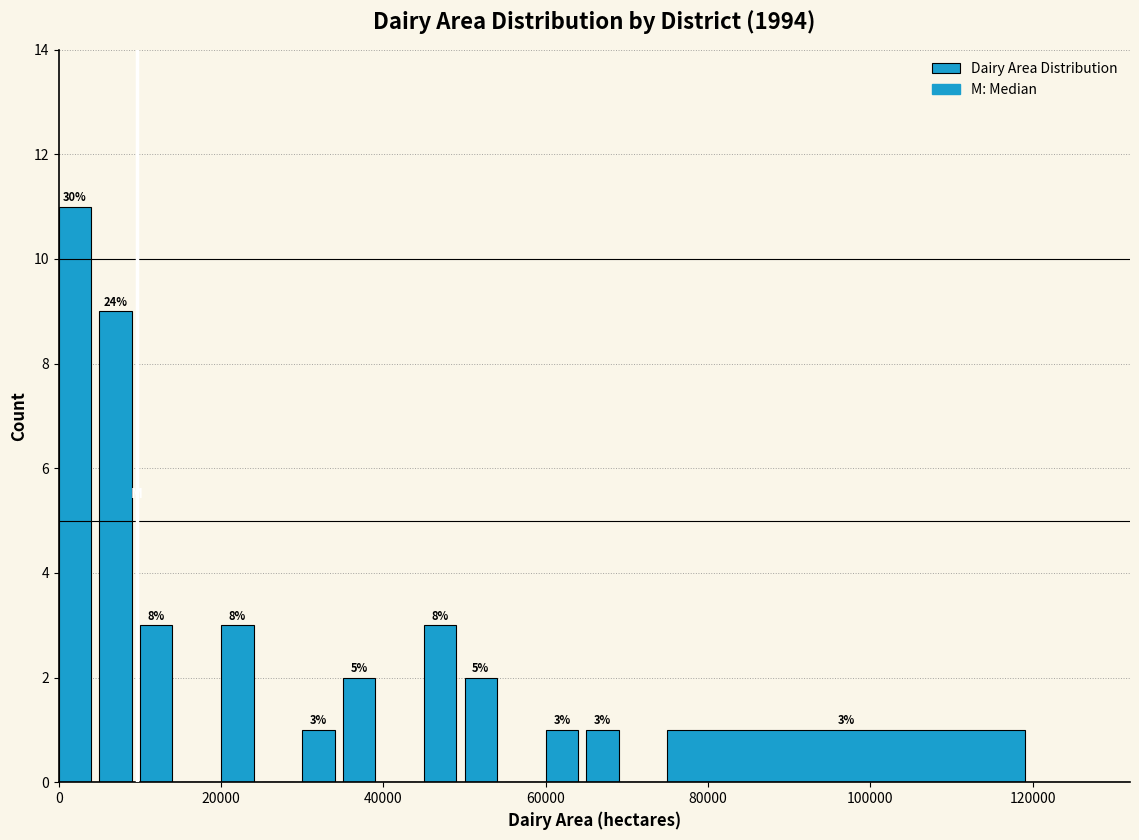

Around what value on the x-axis is the tallest bar? Give the approximate position of its centre, as read against the axis.

2000